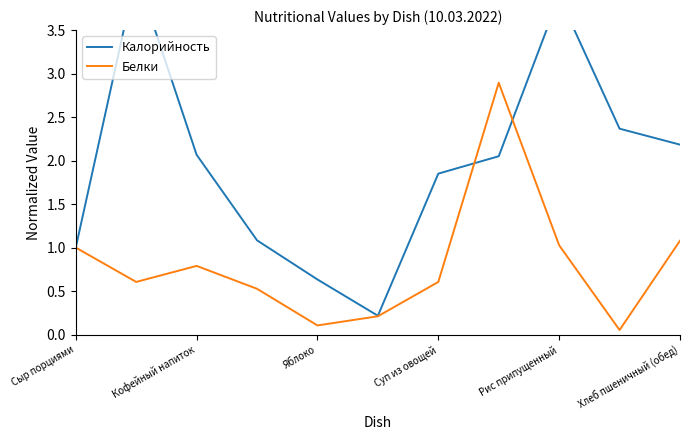

The Белки series shows 0.8 at Кофейный напиток. True or false?

True